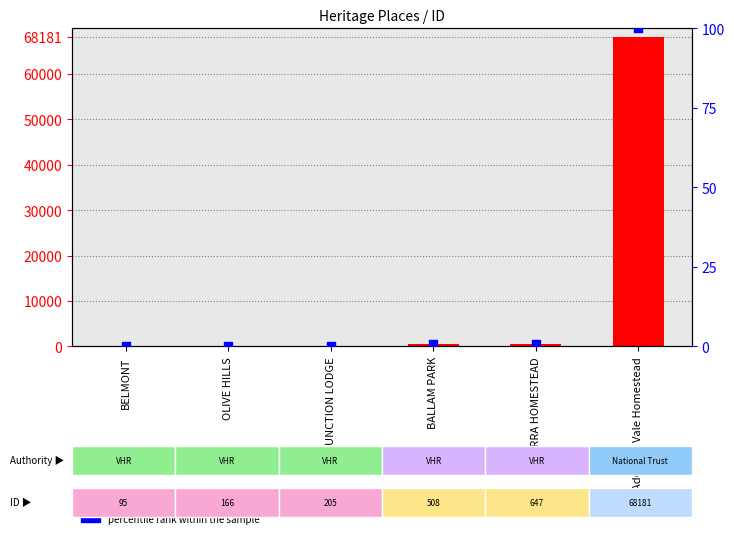

Which series has the widest spread of Y values?

ID